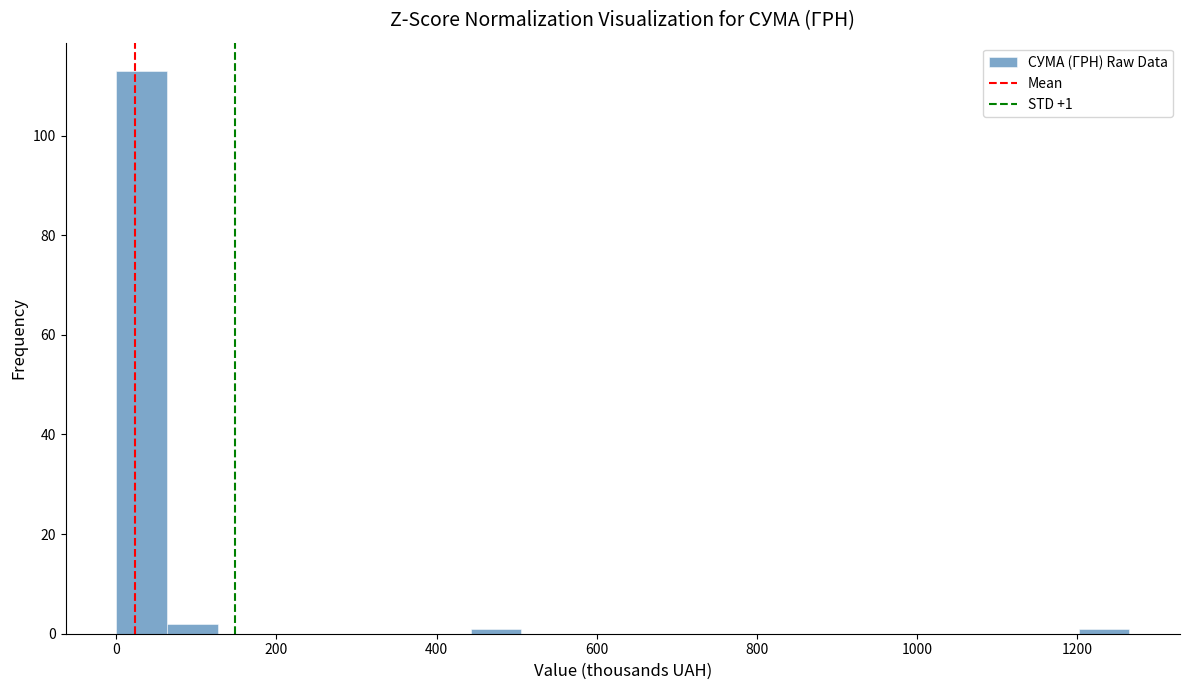

Read against the x-axis, roughly where is the centre of the tallest bar?

40